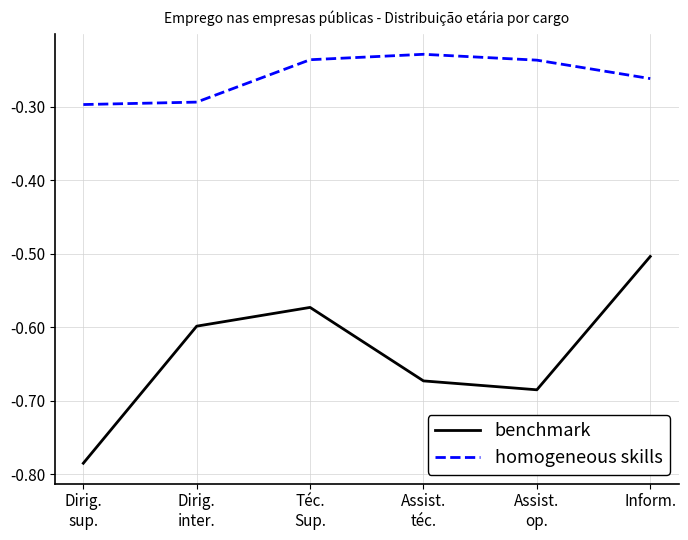

True or false: benchmark has a value of -0.1 at Inform..

False